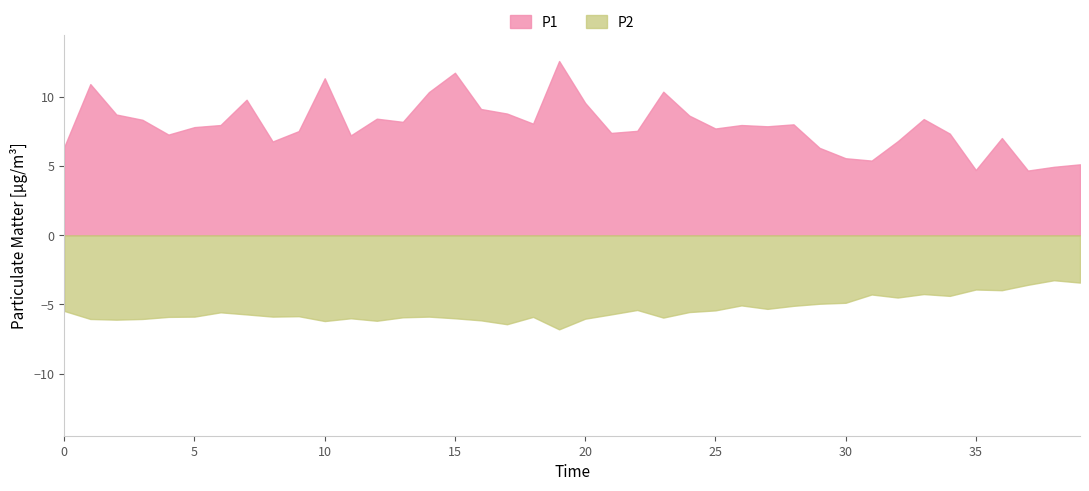

What are all the series names shown in the legend?

P1, P2